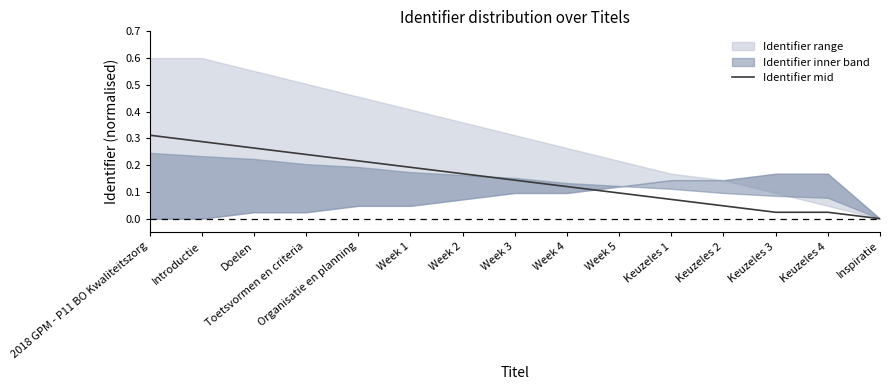

Rank the categories by value from highest to lowest.

2018 GPM - P11 BO Kwaliteitszorg, Introductie, Doelen, Toetsvormen en criteria, Organisatie en planning, Week 1, Week 2, Week 3, Week 4, Week 5, Keuzeles 1, Keuzeles 2, Keuzeles 3, Keuzeles 4, Inspiratie